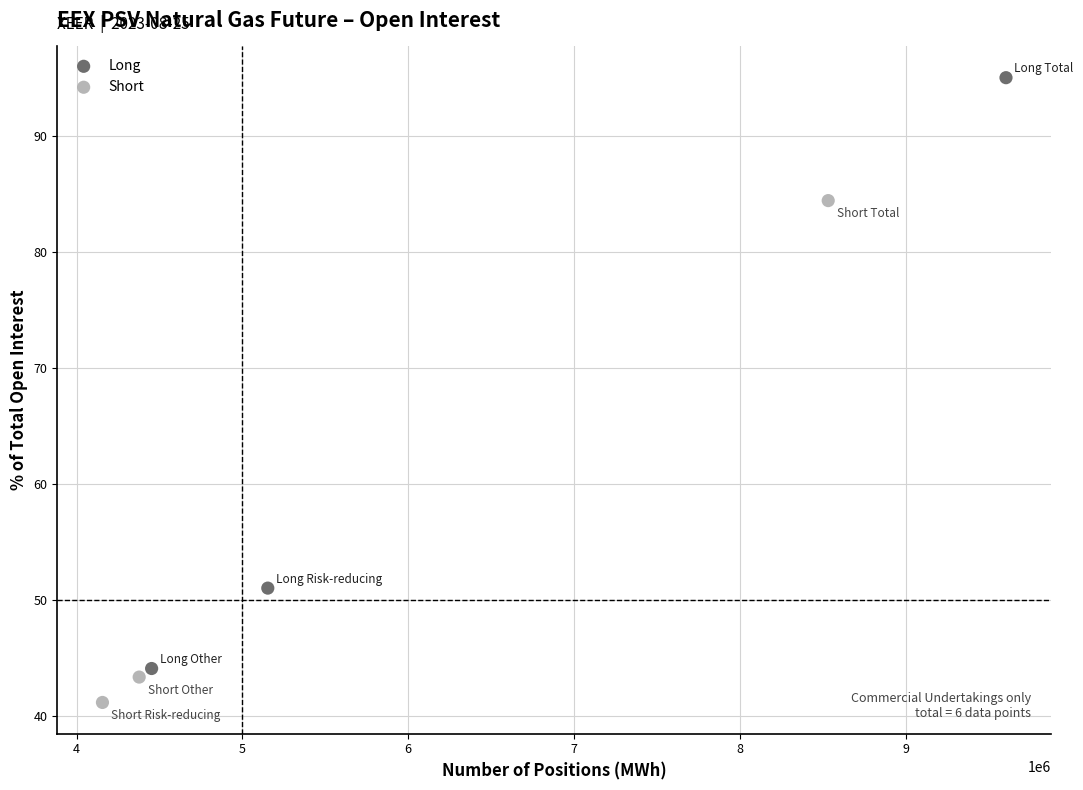

Which series contains the lowest Y value?

Short